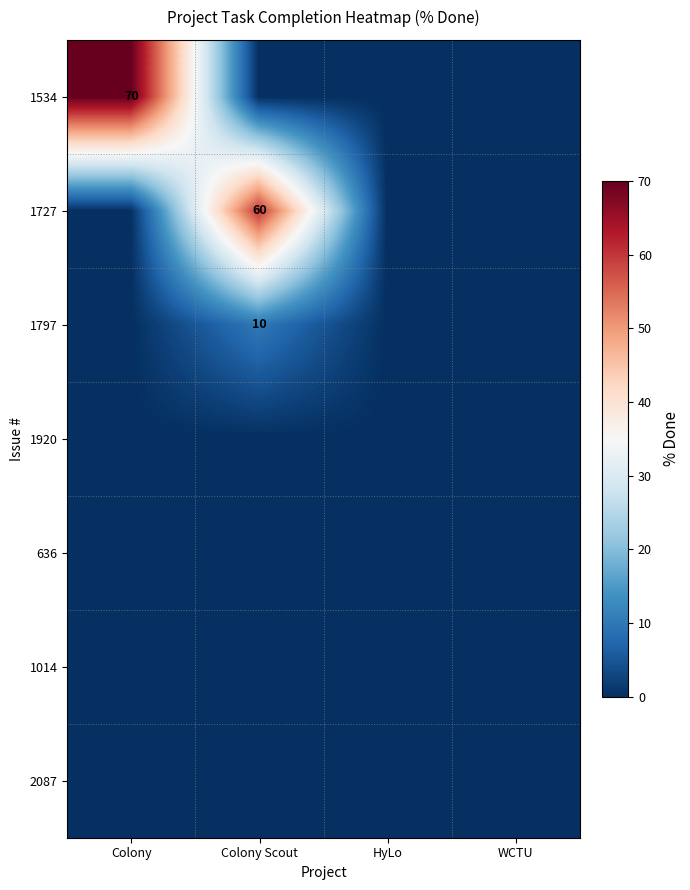

The 1797 series shows 10 at Colony Scout. True or false?

True